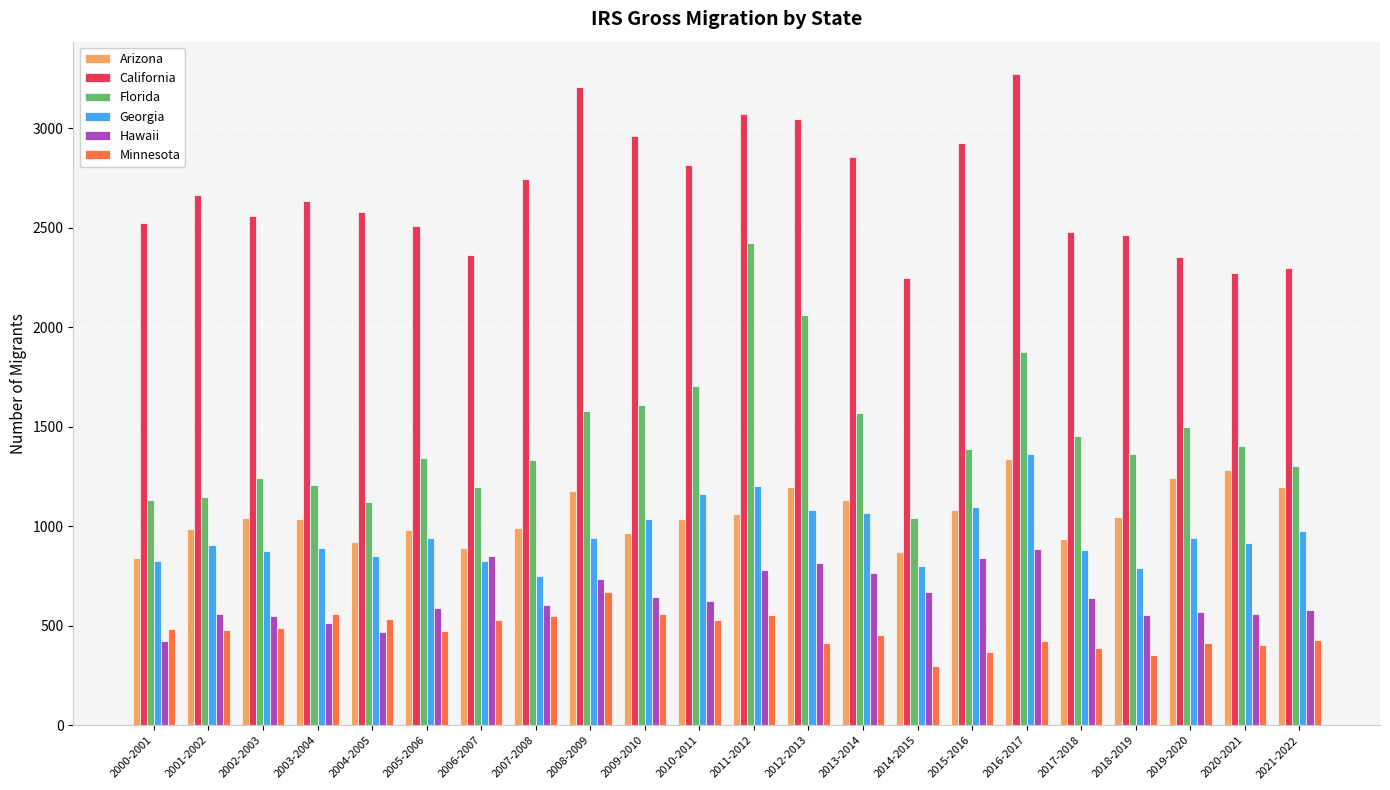

What value does the Florida series have at 2006-2007, to the nearest 100?

1200